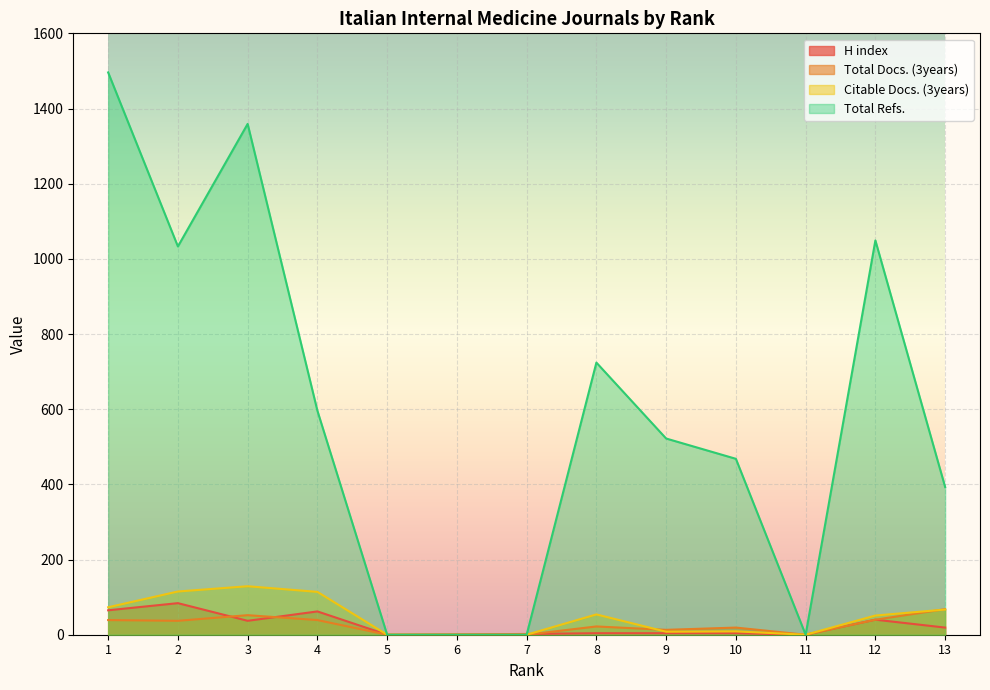

What is the value of the Total Docs. (3years) point at the 2nd from the left?

37